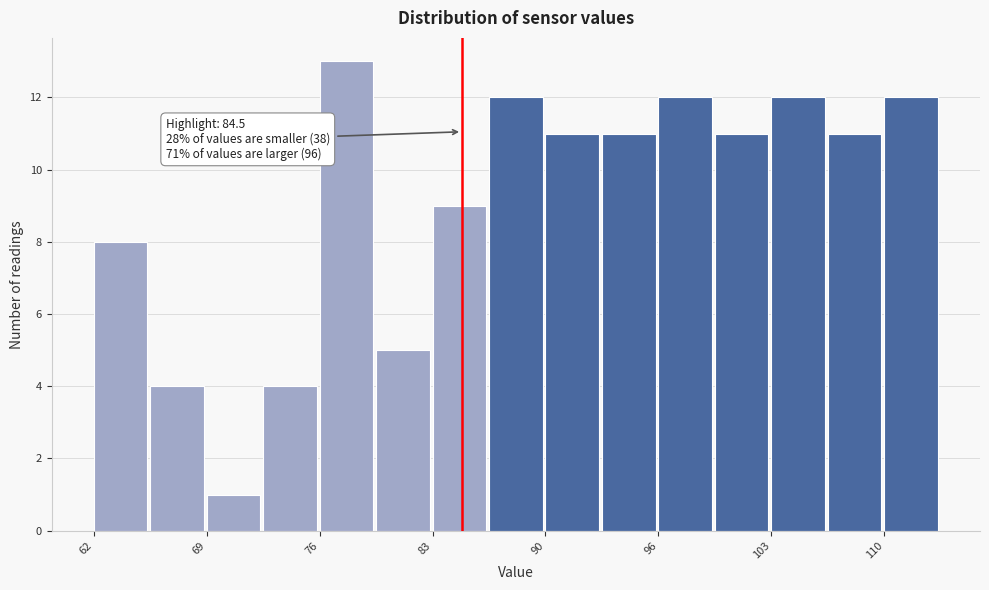

Read against the x-axis, roughly where is the centre of the tallest bar?

78